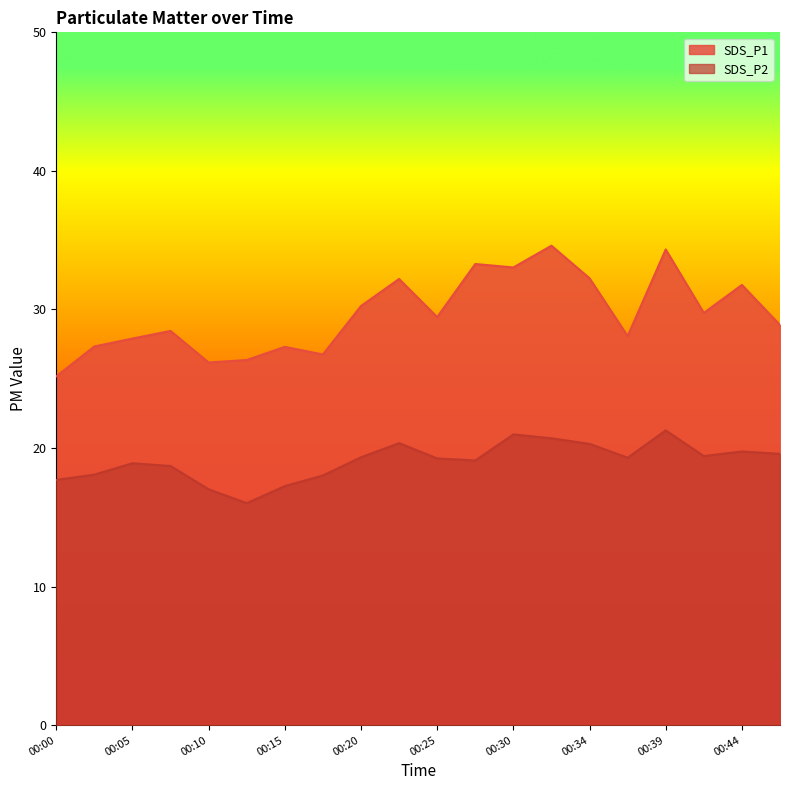

Which series has the largest total across all categories?

SDS_P1